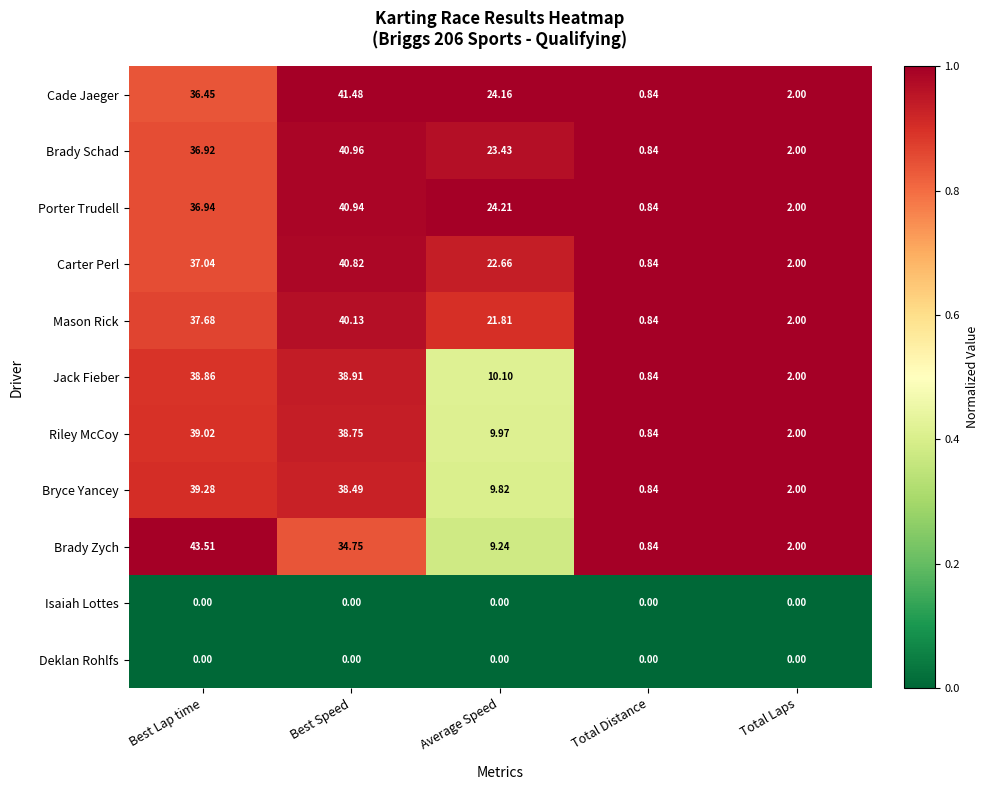

Which category has the highest value in the Brady Schad series?

Best Speed